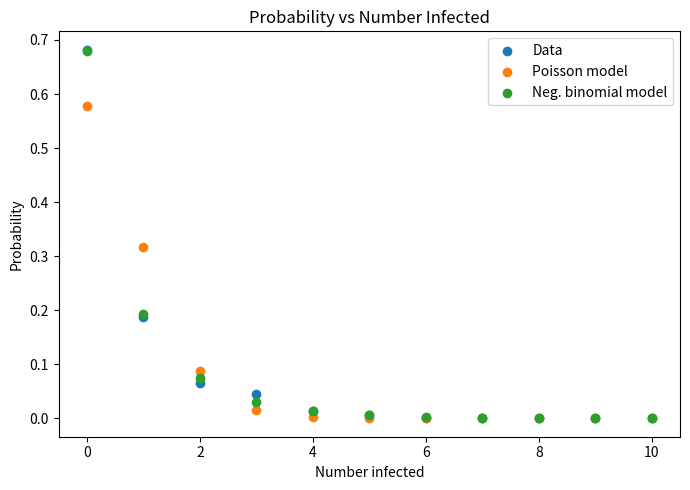

What are all the series names shown in the legend?

Data, Poisson model, Neg. binomial model